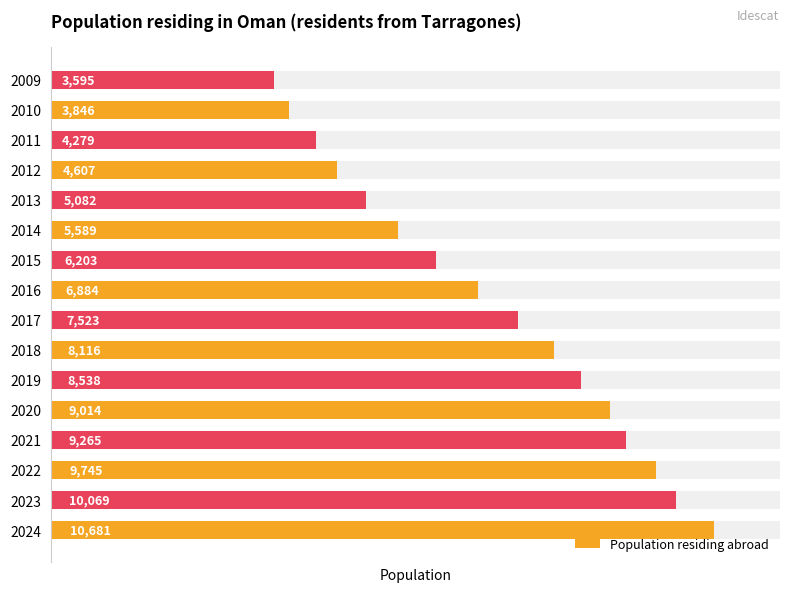

True or false: the data shows 12459 at 2021.

False